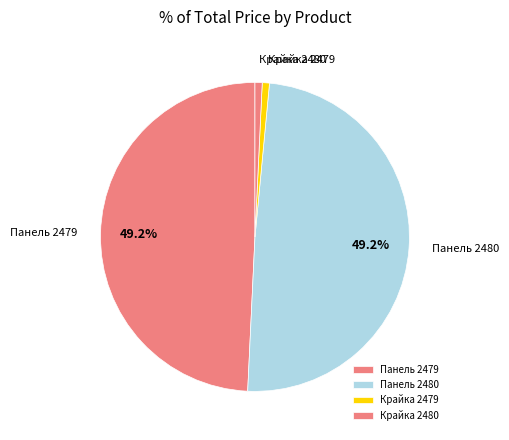

How many slices are in this pie chart?

4